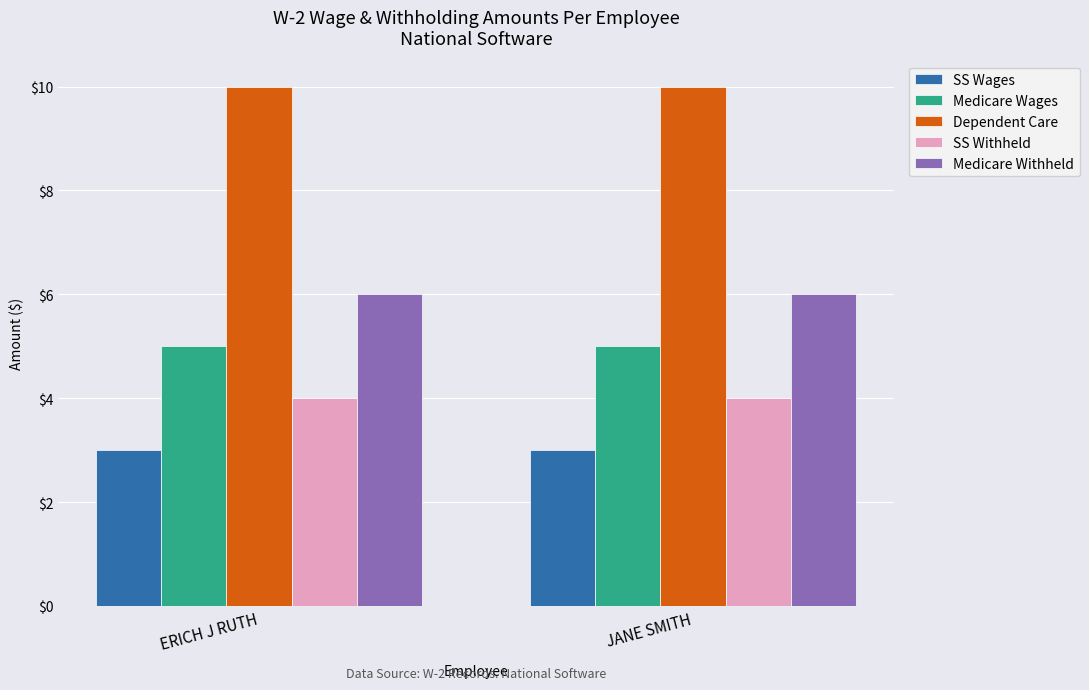

How many groups of bars are there?

2